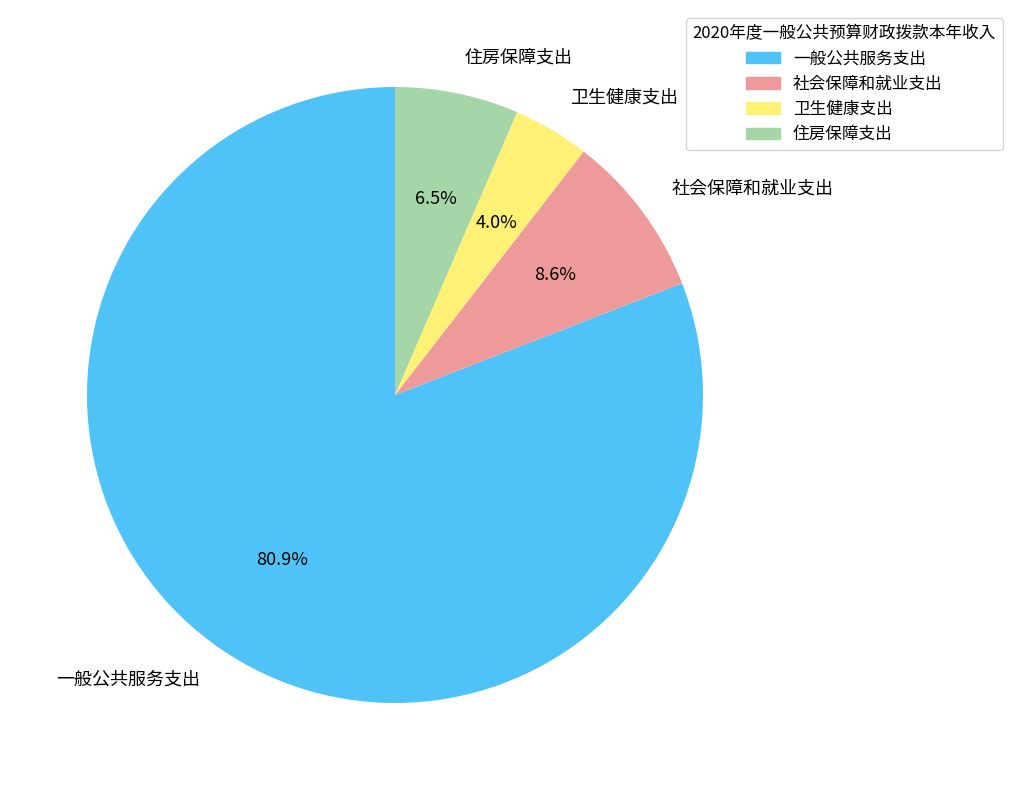

Is 一般公共服务支出 the majority of the pie?

Yes